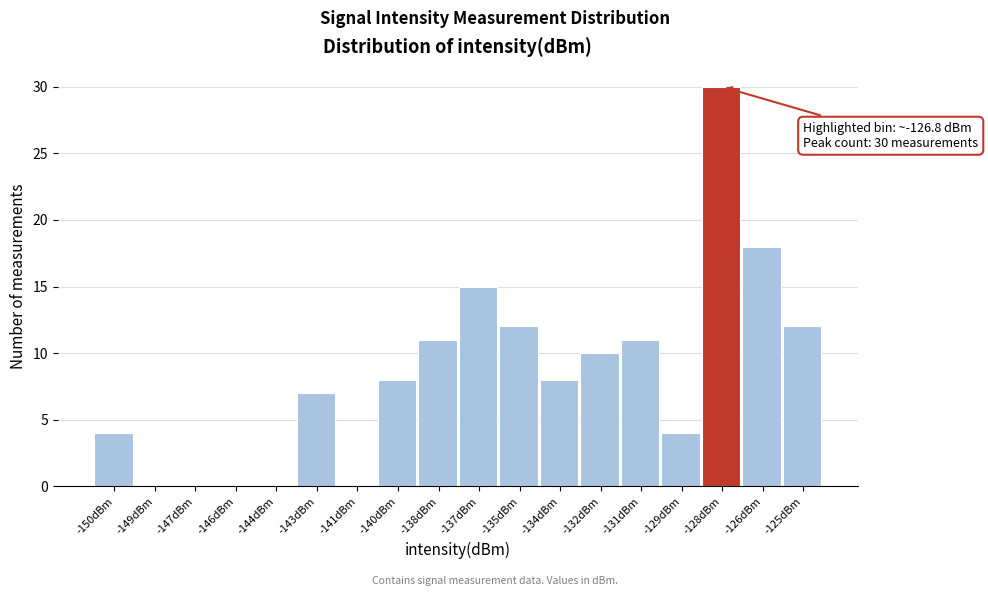

Reading left to right, extract all data points from this chart.

-150dBm=4	-149dBm=0	-147dBm=0	-146dBm=0	-144dBm=0	-143dBm=7	-141dBm=0	-140dBm=8	-138dBm=11	-137dBm=15	-135dBm=12	-134dBm=8	-132dBm=10	-131dBm=11	-129dBm=4	-128dBm=30	-126dBm=18	-125dBm=12